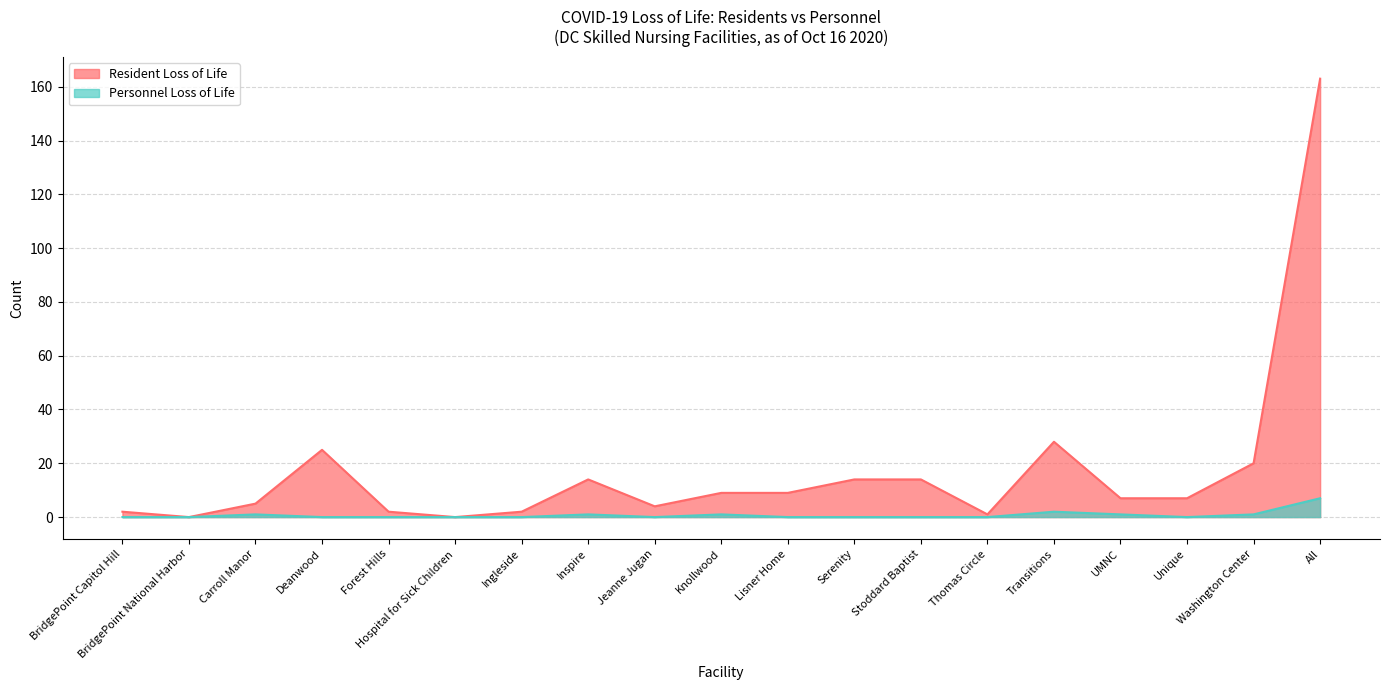

Reading right to left, what are all the values shown in this chart?

Personnel Loss of Life: All=7	Washington Center=1	Unique=0	UMNC=1	Transitions=2	Thomas Circle=0	Stoddard Baptist=0	Serenity=0	Lisner Home=0	Knollwood=1	Jeanne Jugan=0	Inspire=1	Ingleside=0	Hospital for Sick Children=0	Forest Hills=0	Deanwood=0	Carroll Manor=1	BridgePoint National Harbor=0	BridgePoint Capitol Hill=0
Resident Loss of Life: All=163	Washington Center=20	Unique=7	UMNC=7	Transitions=28	Thomas Circle=1	Stoddard Baptist=14	Serenity=14	Lisner Home=9	Knollwood=9	Jeanne Jugan=4	Inspire=14	Ingleside=2	Hospital for Sick Children=0	Forest Hills=2	Deanwood=25	Carroll Manor=5	BridgePoint National Harbor=0	BridgePoint Capitol Hill=2